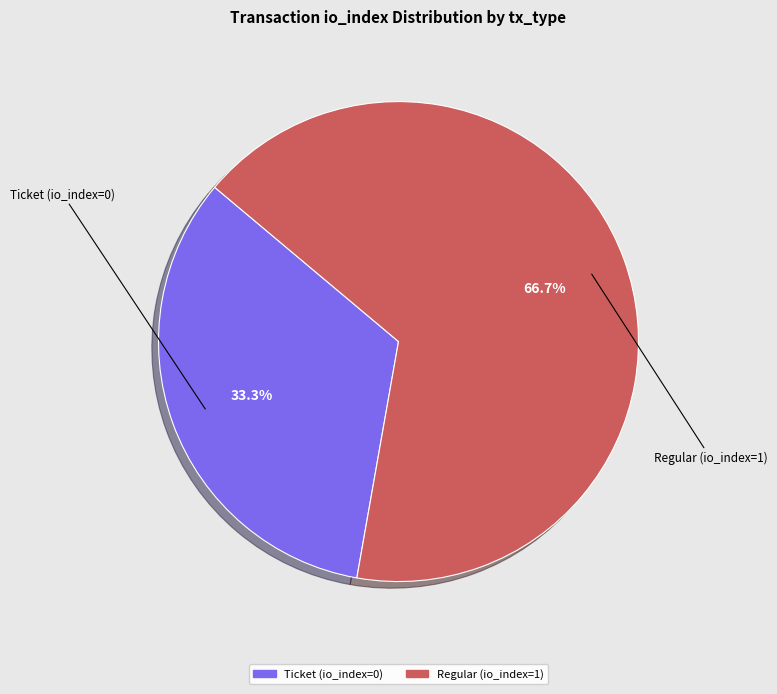

Is there any slice that represents more than half of the pie?

Yes